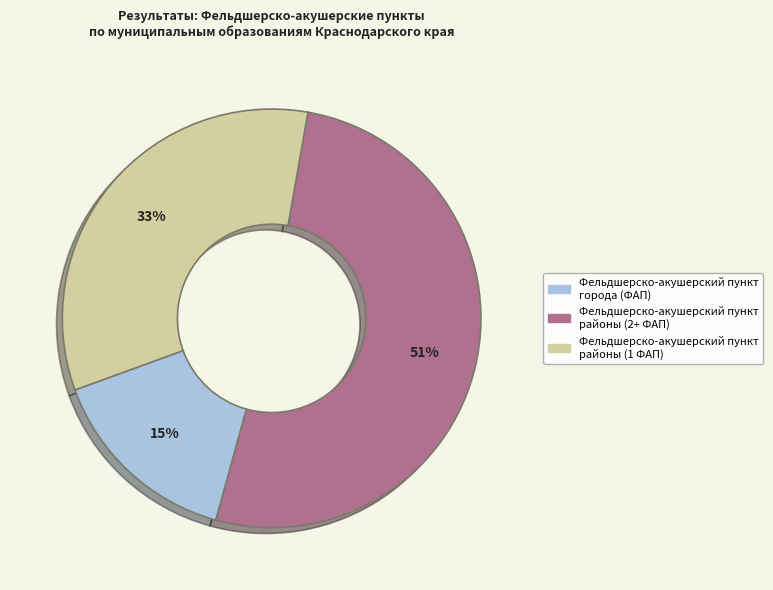

True or false: Усть-Лабинский район accounts for 14% of the total.

False